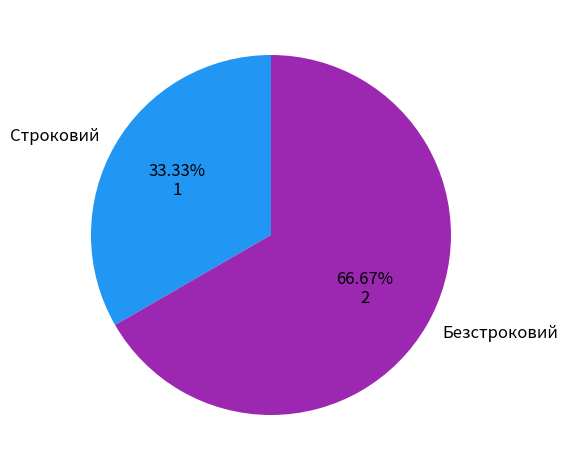

What percentage is the Строковий slice, to the nearest percent?

33%